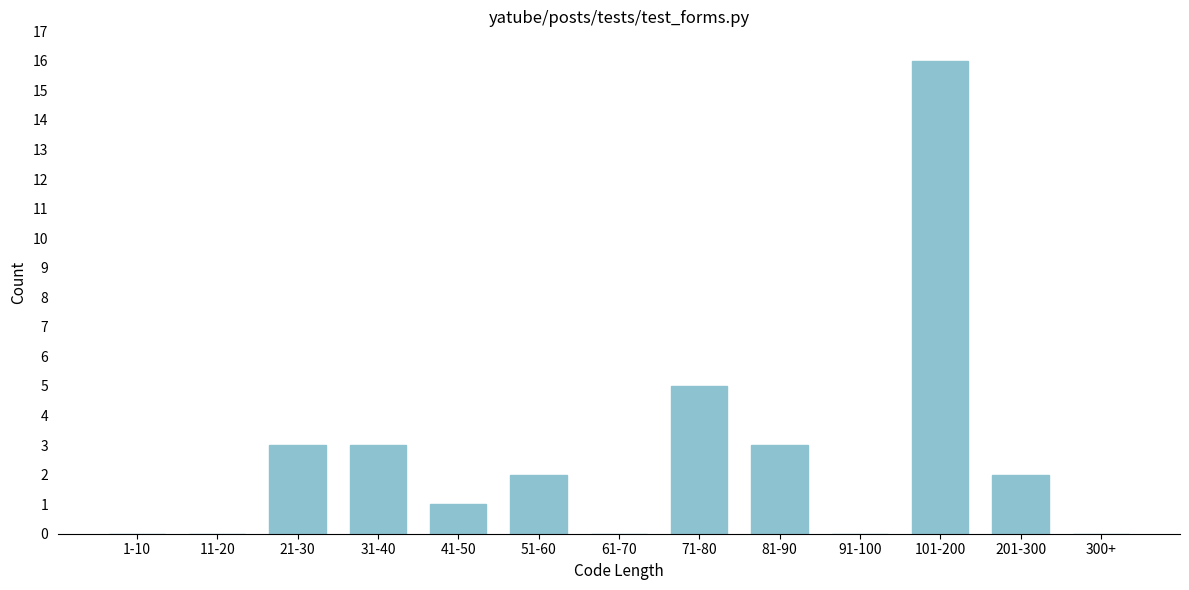

Reading right to left, extract all data points from this chart.

300+=0	201-300=2	101-200=16	91-100=0	81-90=3	71-80=5	61-70=0	51-60=2	41-50=1	31-40=3	21-30=3	11-20=0	1-10=0